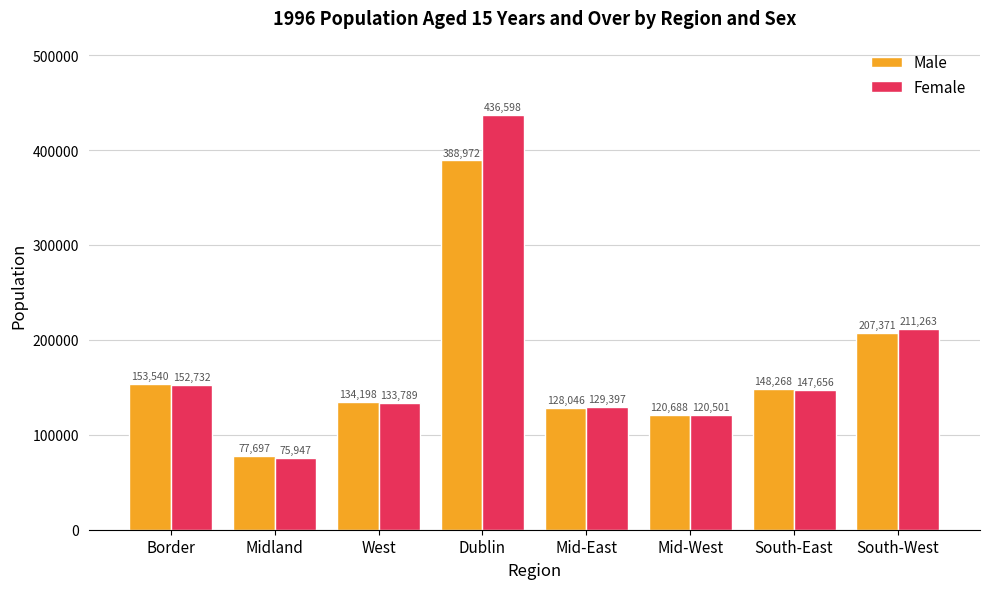

What position from the left is West?

3